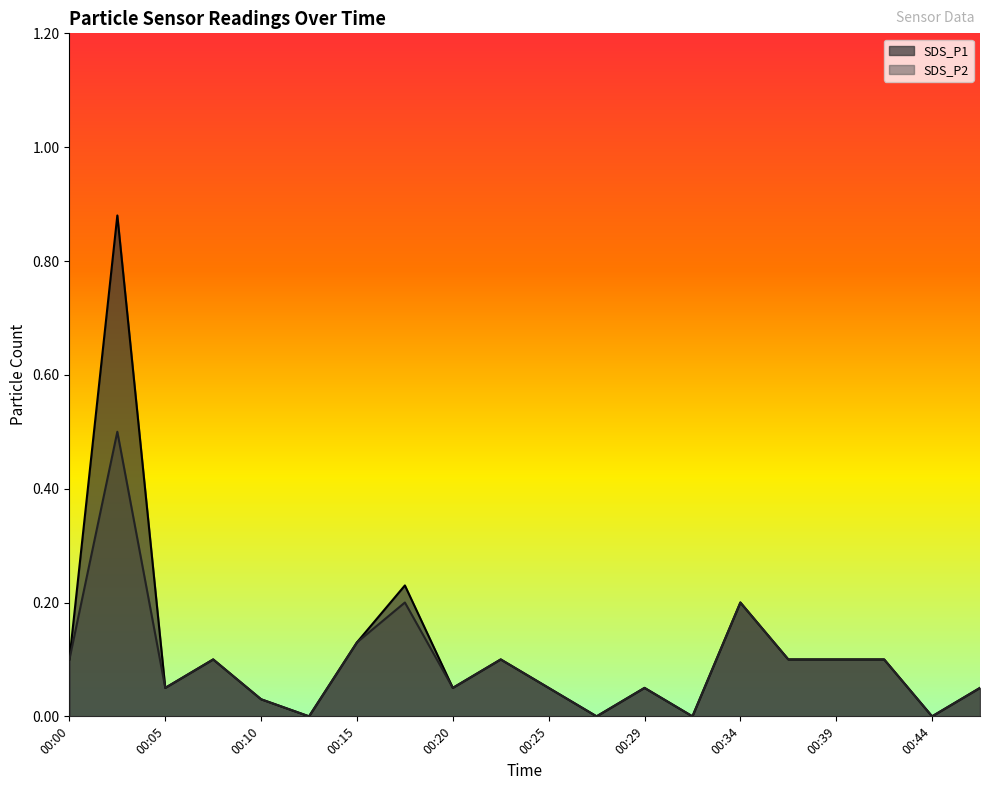

How many lines are shown in the chart?

2